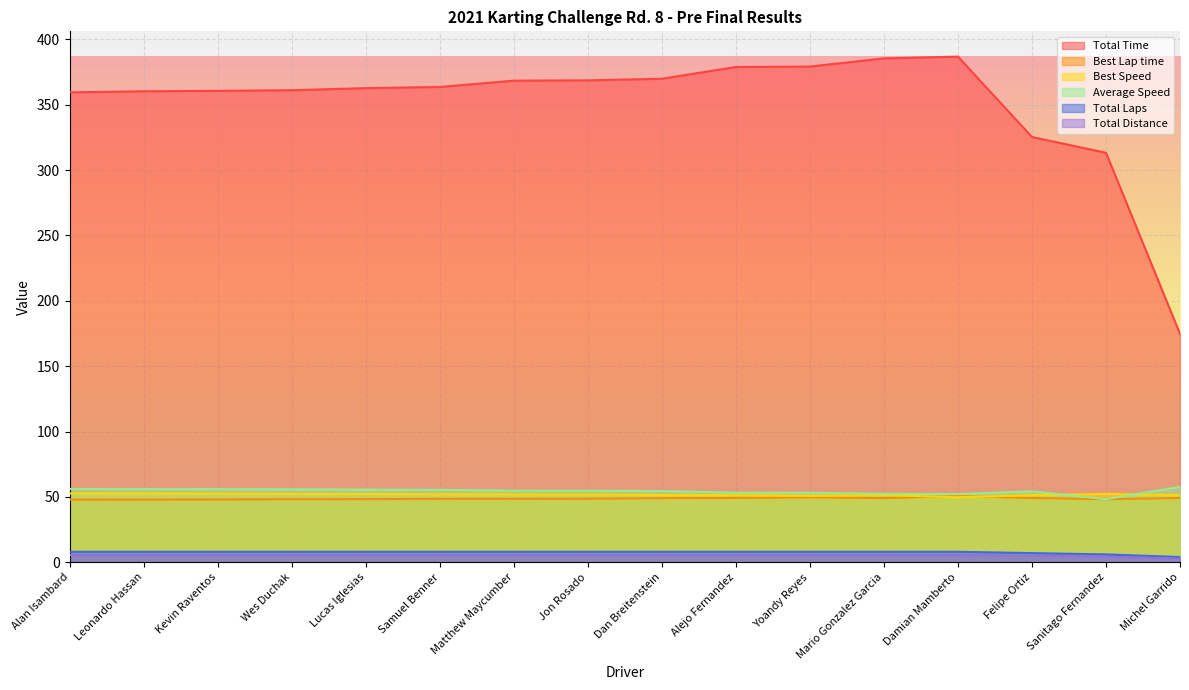

True or false: Total Time has more than 1 interior local peaks.

False